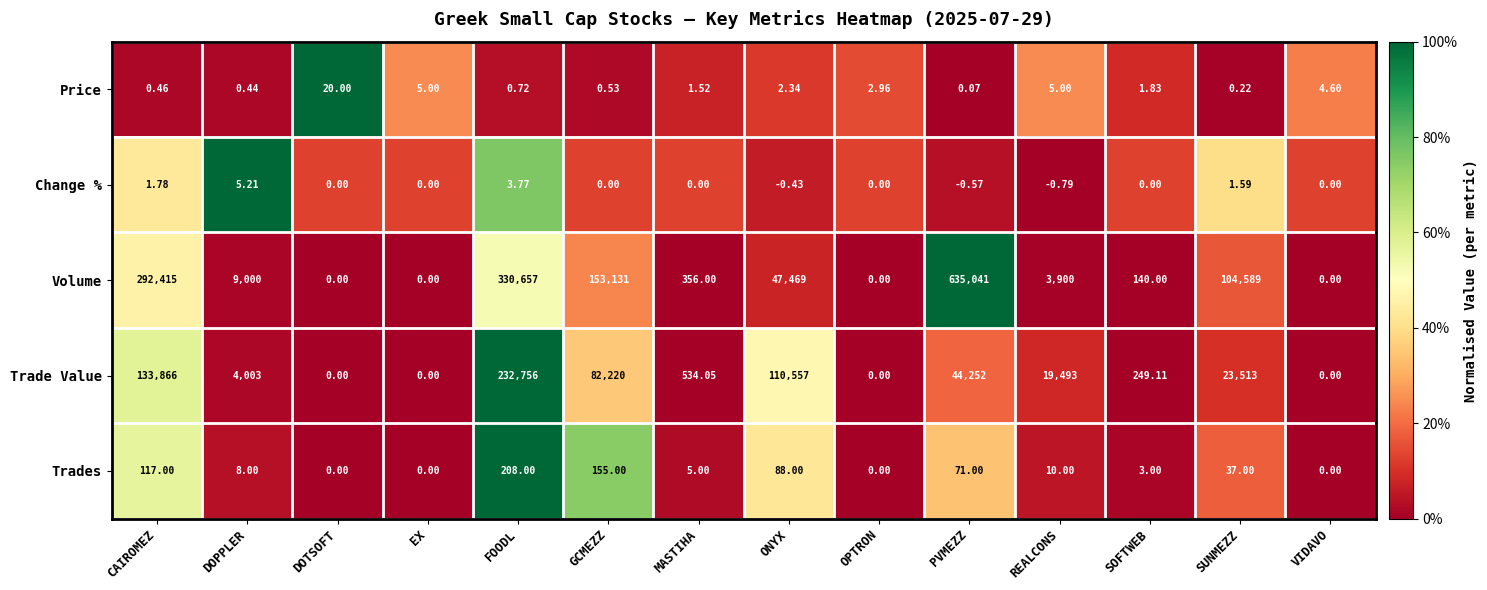

At GCMEZZ, list the series in order from largest to smallest.

Volume, Trade Value, Trades, Price, Change %